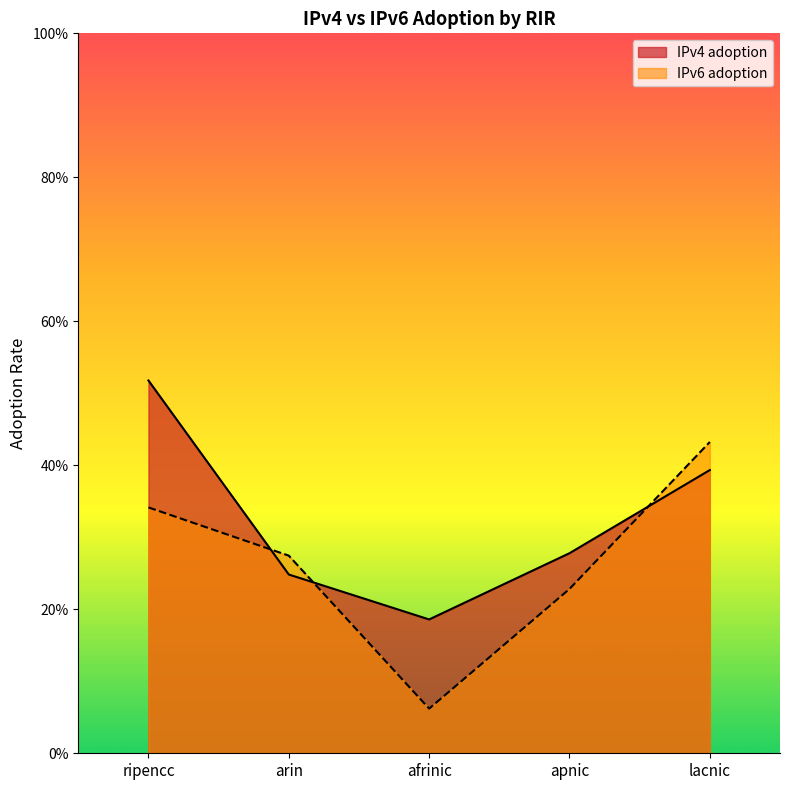

Reading right to left, transcribe all the data shown in this chart.

IPv4 adoption: lacnic=0.4	apnic=0.3	afrinic=0.2	arin=0.2	ripencc=0.5
IPv6 adoption: lacnic=0.4	apnic=0.2	afrinic=0.1	arin=0.3	ripencc=0.3